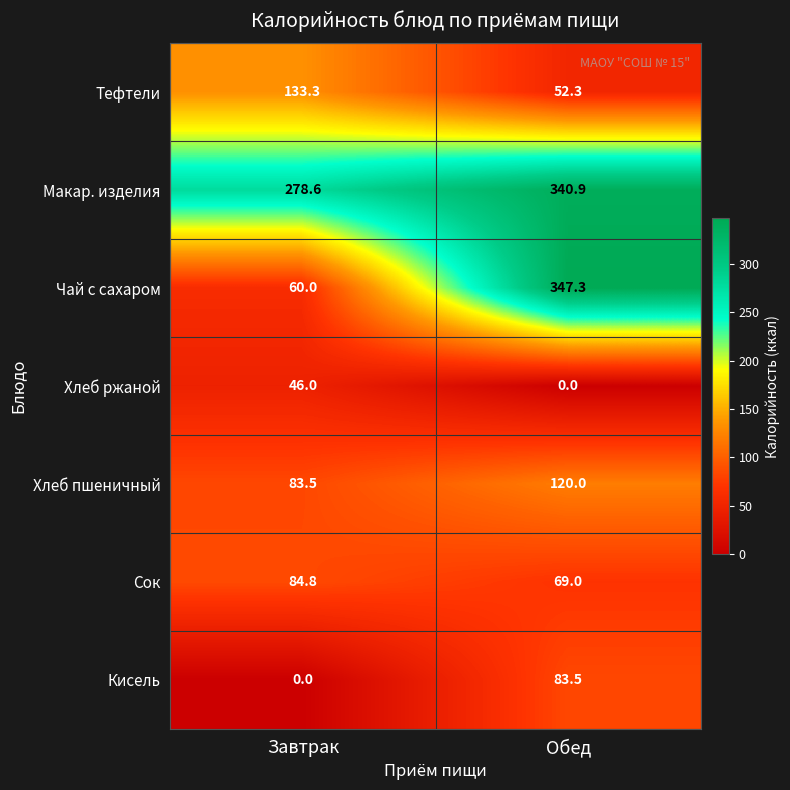

What is the difference between the maximum and minimum values in the Макар. изделия series?

62.3